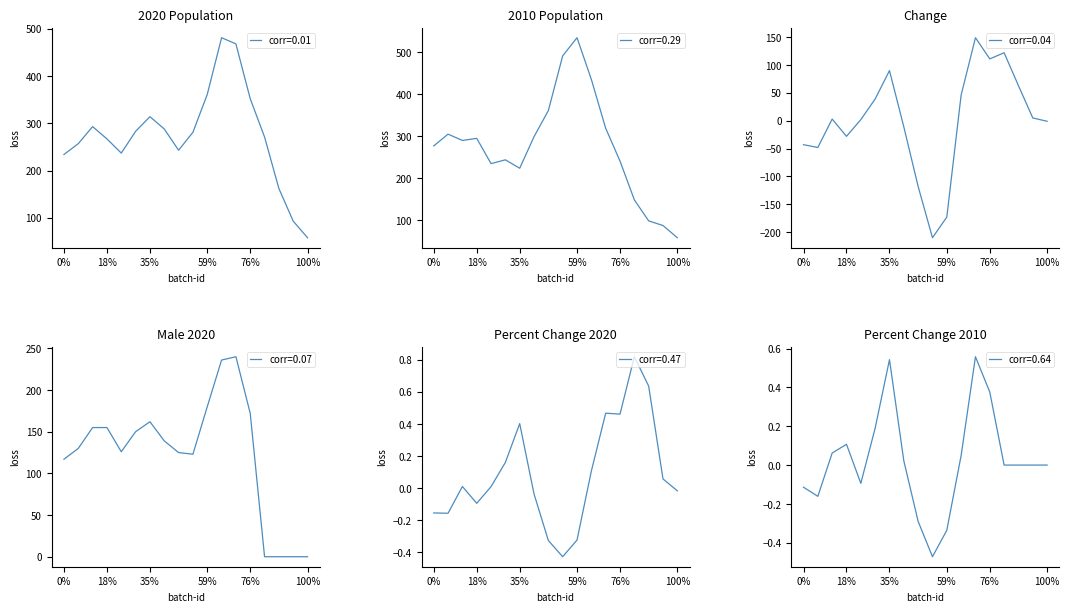

How many times do 2010 Population and 2020 Population cross each other?

6